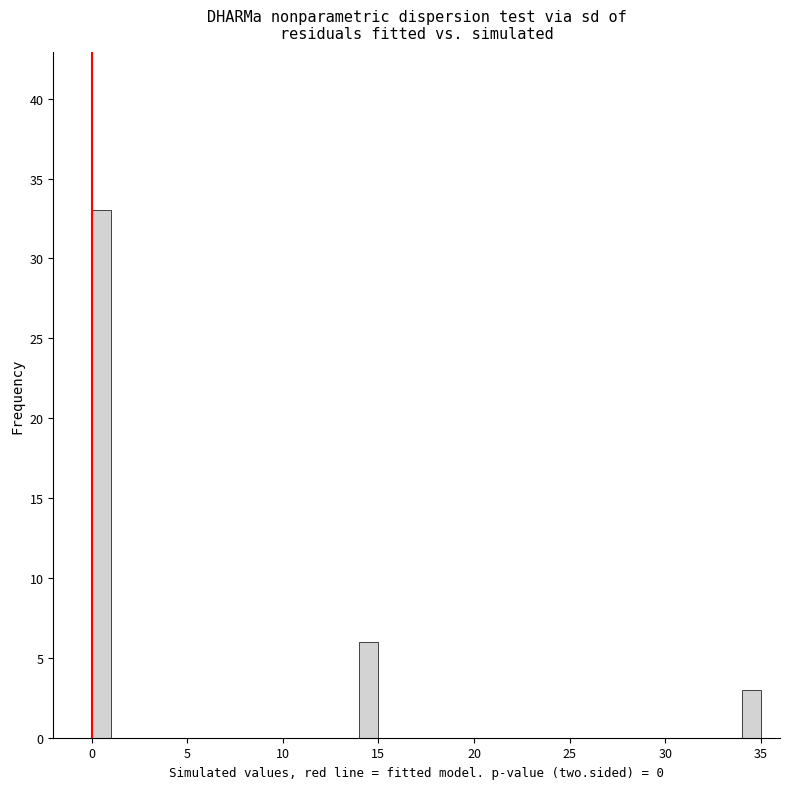

Around what value on the x-axis is the tallest bar? Give the approximate position of its centre, as read against the axis.

0.5